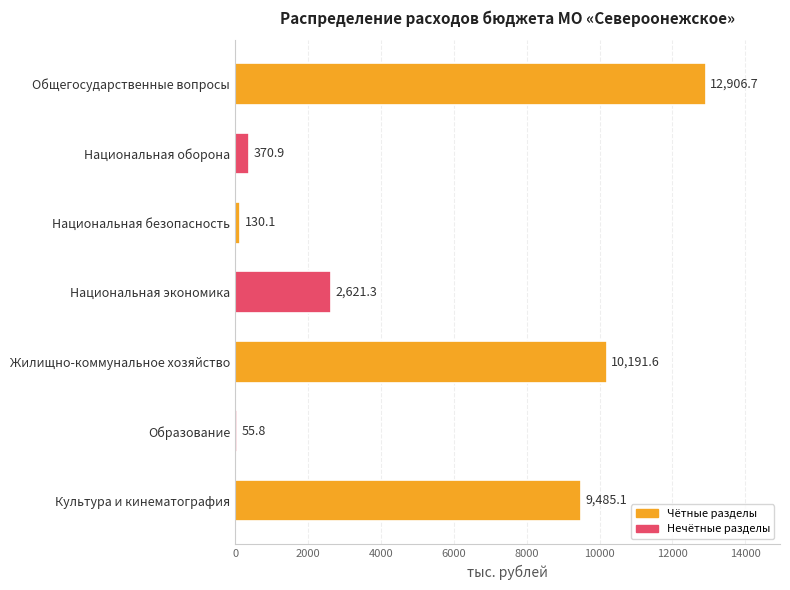

What is the ratio of the value at Общегосударственные вопросы to the value at Национальная оборона?

34.8